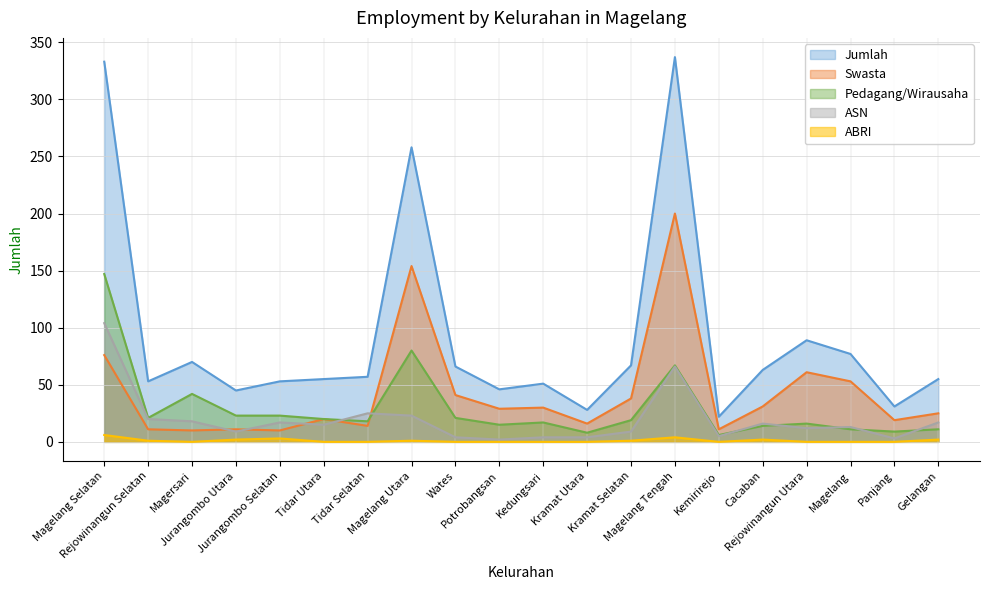

How many lines are shown in the chart?

5